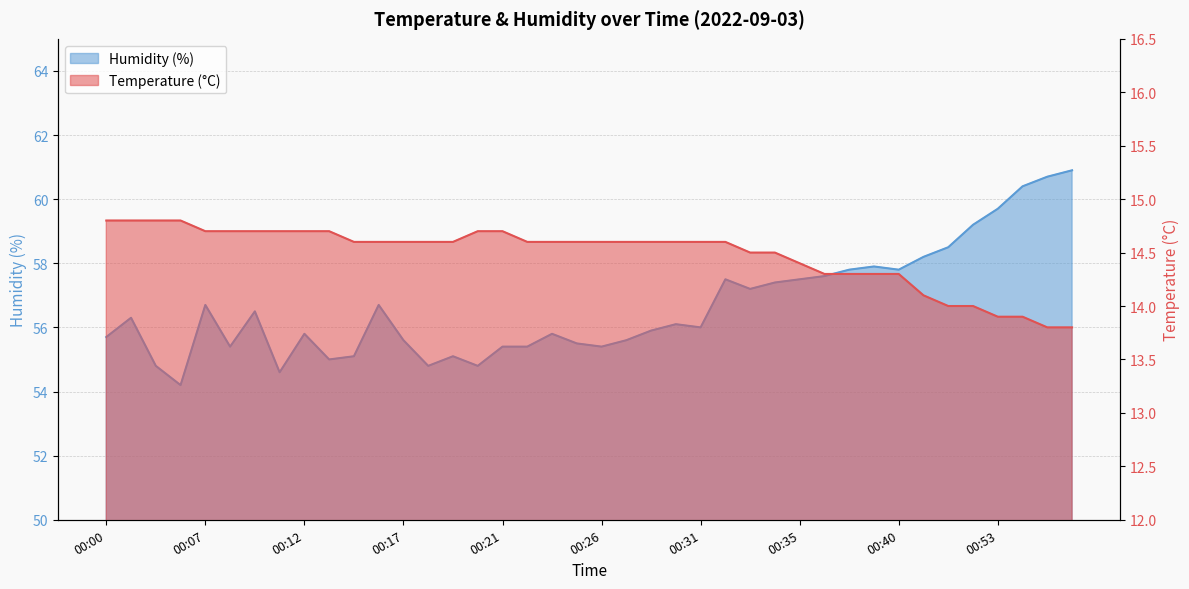

Rank the categories by Humidity (%) value from highest to lowest.

01:00, 00:59, 00:56, 00:53, 00:49, 00:48, 00:45, 00:38, 00:37, 00:40, 00:36, 00:32, 00:35, 00:34, 00:33, 00:07, 00:16, 00:09, 00:03, 00:29, 00:31, 00:28, 00:12, 00:24, 00:00, 00:17, 00:27, 00:25, 00:08, 00:21, 00:23, 00:26, 00:15, 00:19, 00:13, 00:04, 00:18, 00:20, 00:11, 00:06